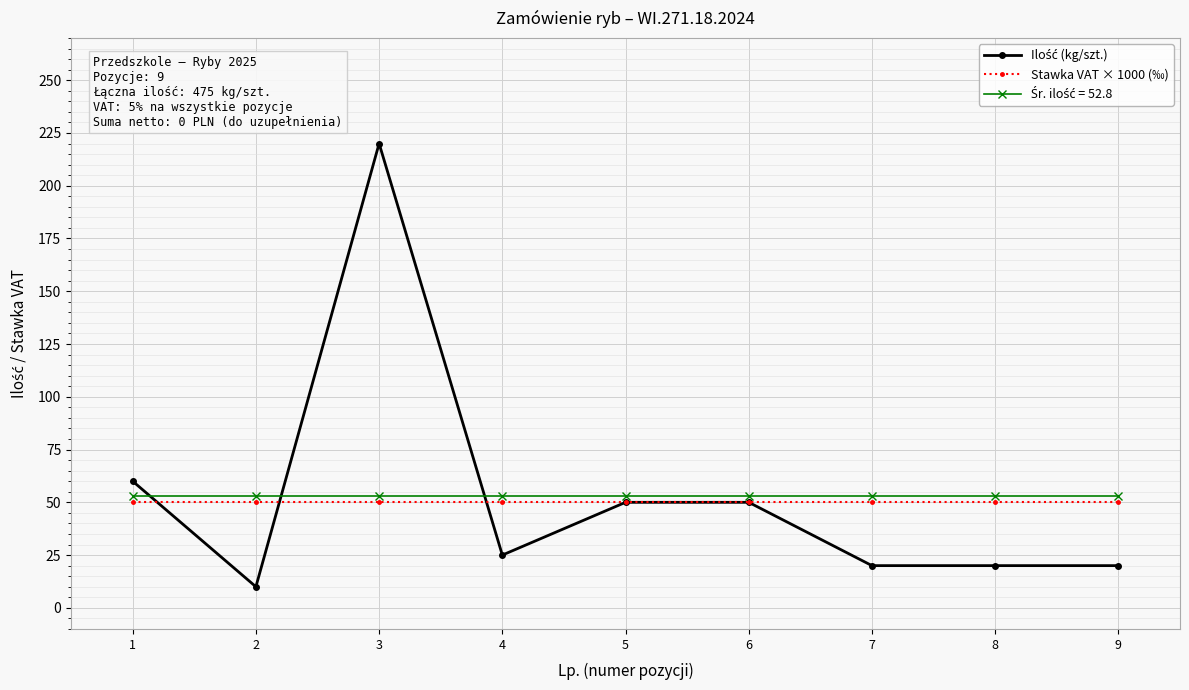

What is the value of the Stawka VAT × 1000 (‰) point at the 1st from the left?

50.0